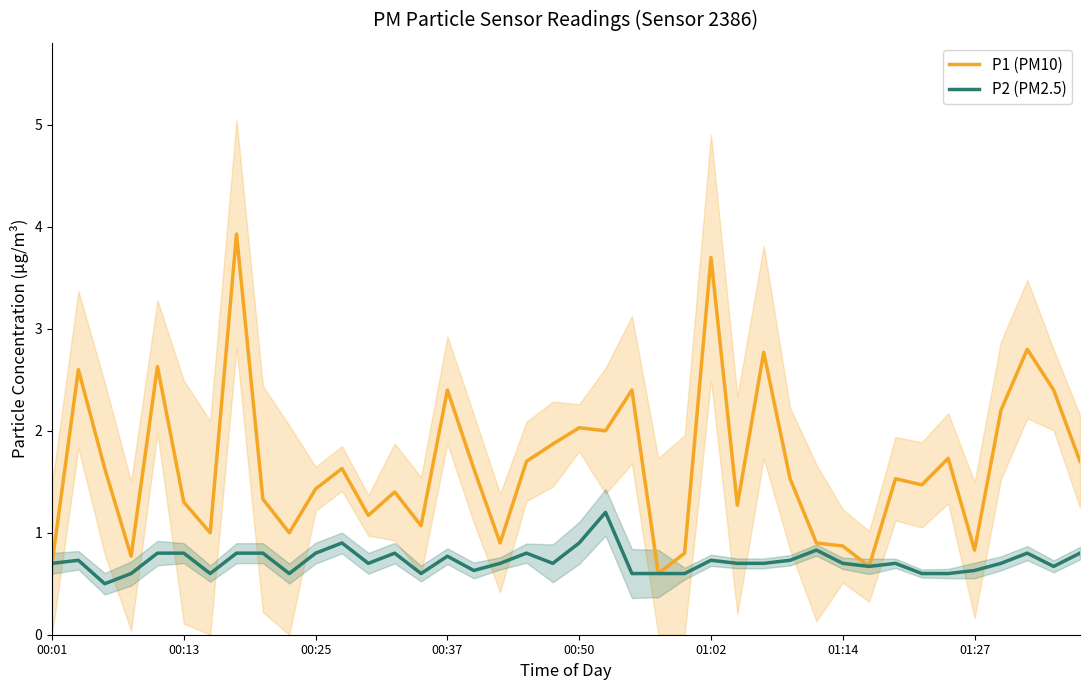

What is the highest value of the P2 (PM2.5) series?

1.2